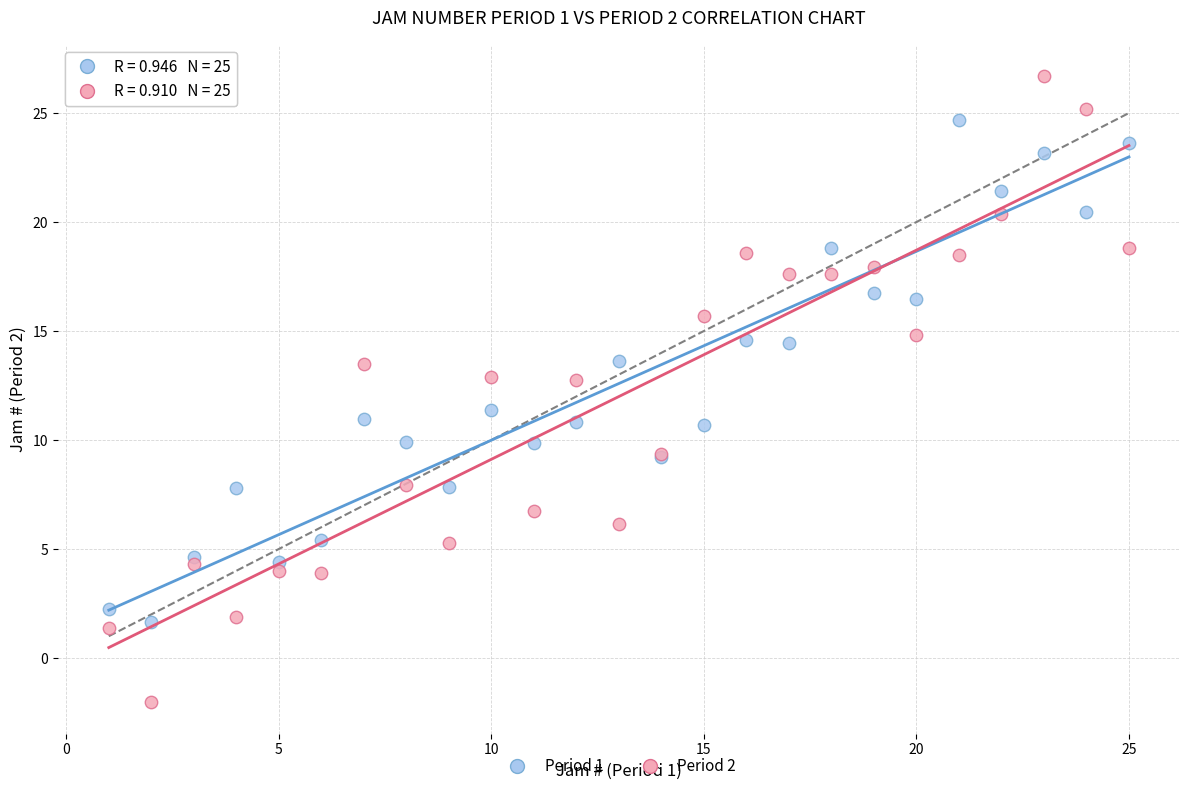

What is the X range (max minus min) for the scatter plot?

24.0